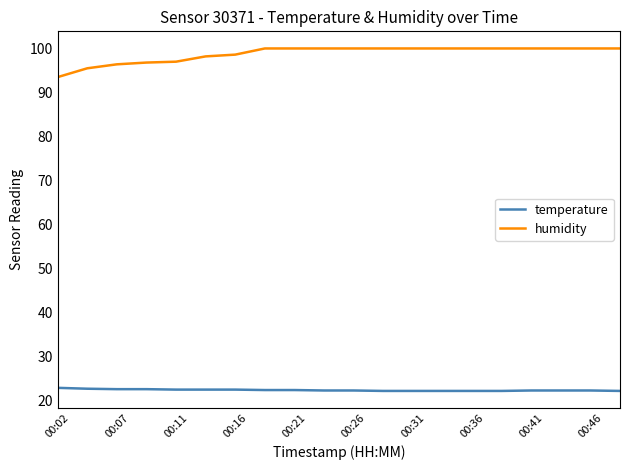

True or false: temperature and humidity cross at least once.

False